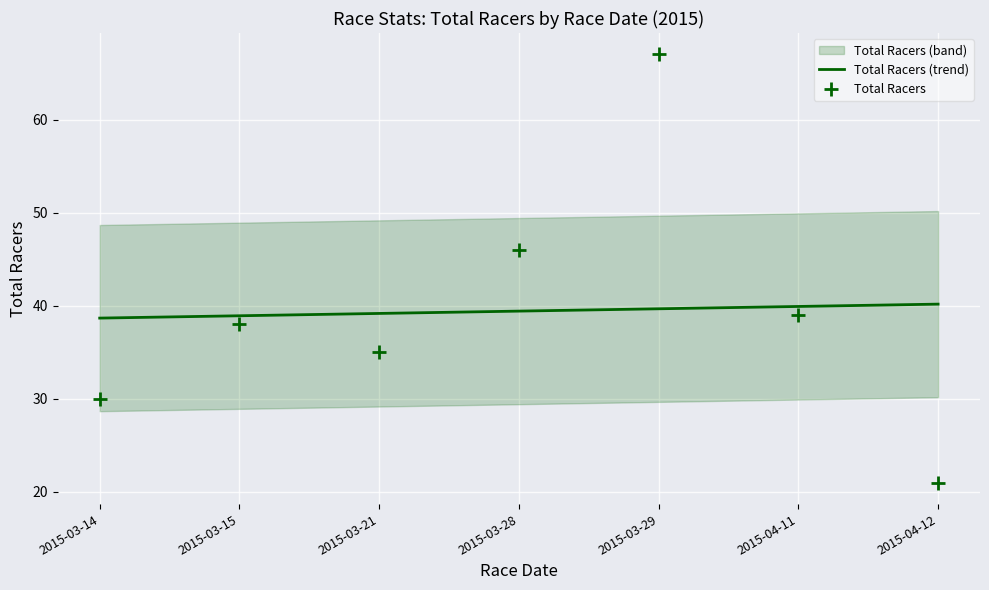

What is the total value across all series at 2015-03-15?

76.9